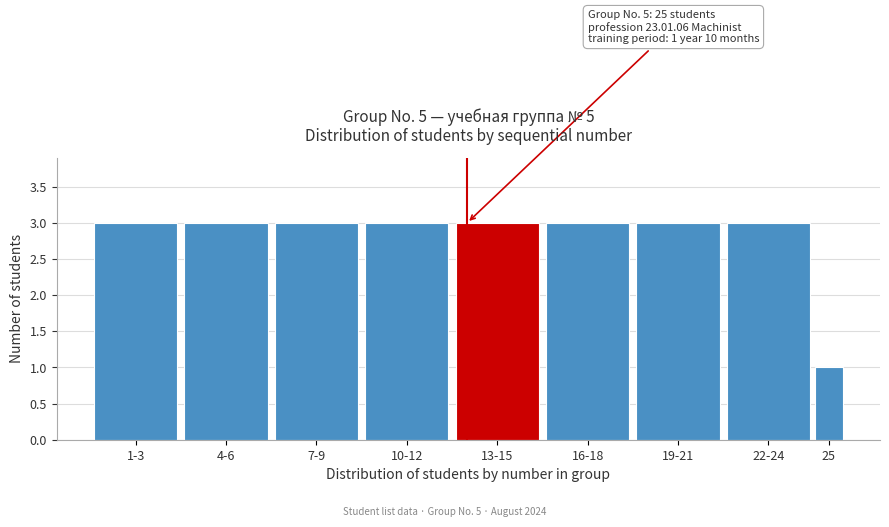

Reading left to right, what are all the values shown in this chart?

1-3=3	4-6=3	7-9=3	10-12=3	13-15=3	16-18=3	19-21=3	22-24=3	25=1